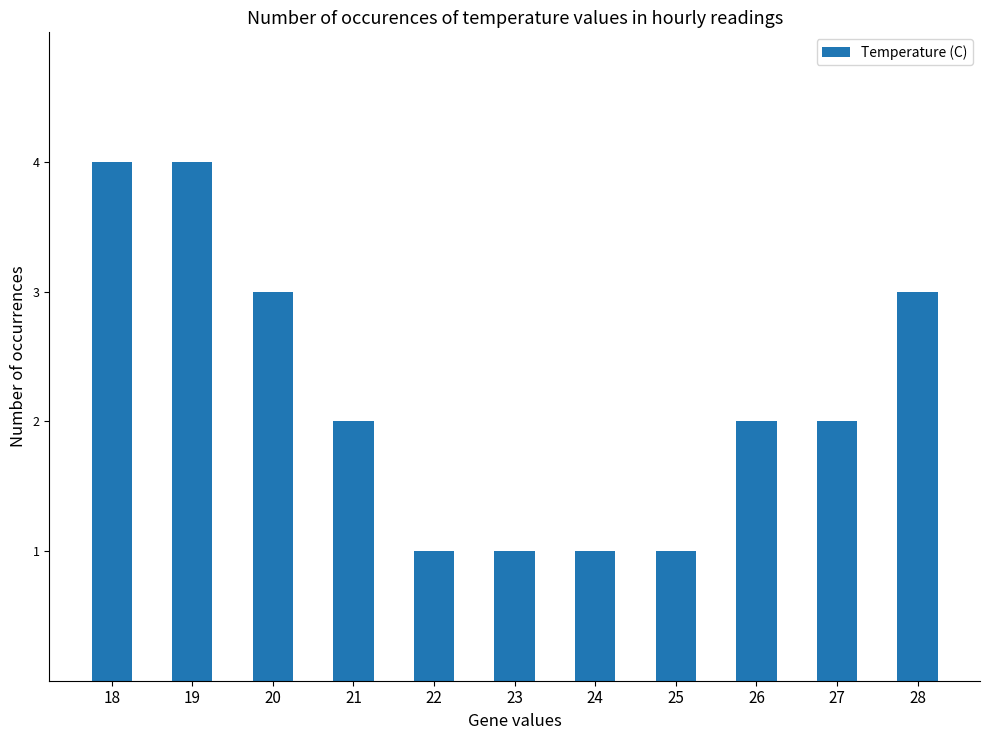

How many values are between 1 and 3?

9